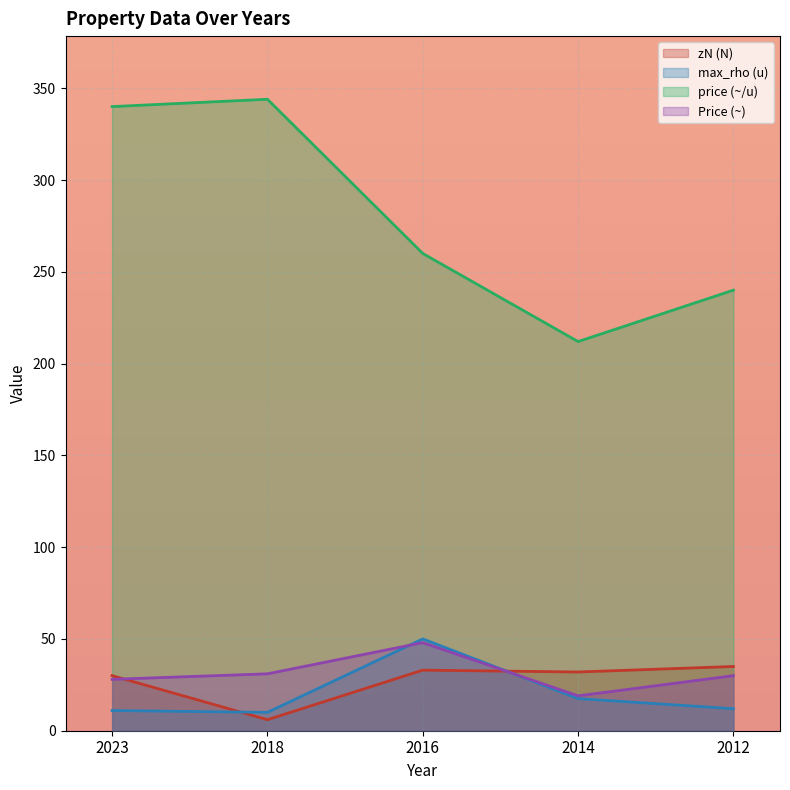

What is the lowest value of the Price (~) series?

19.0